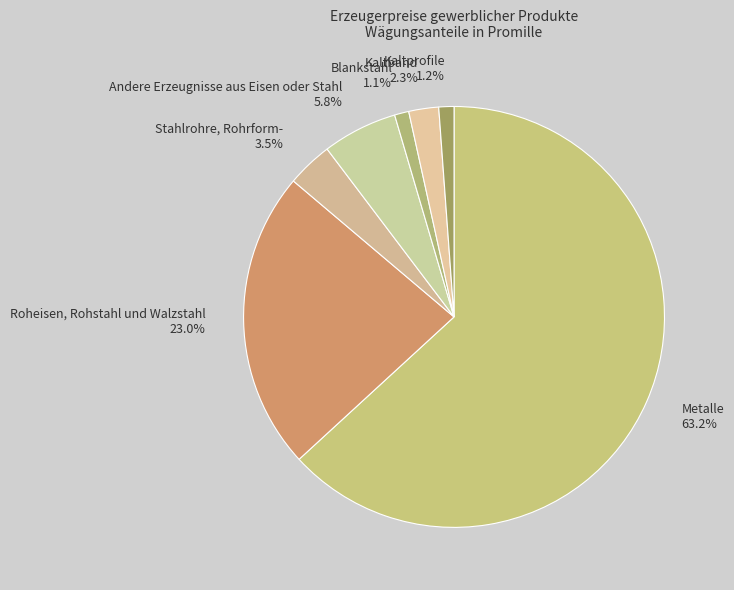

True or false: Blankstahl accounts for 13% of the total.

False